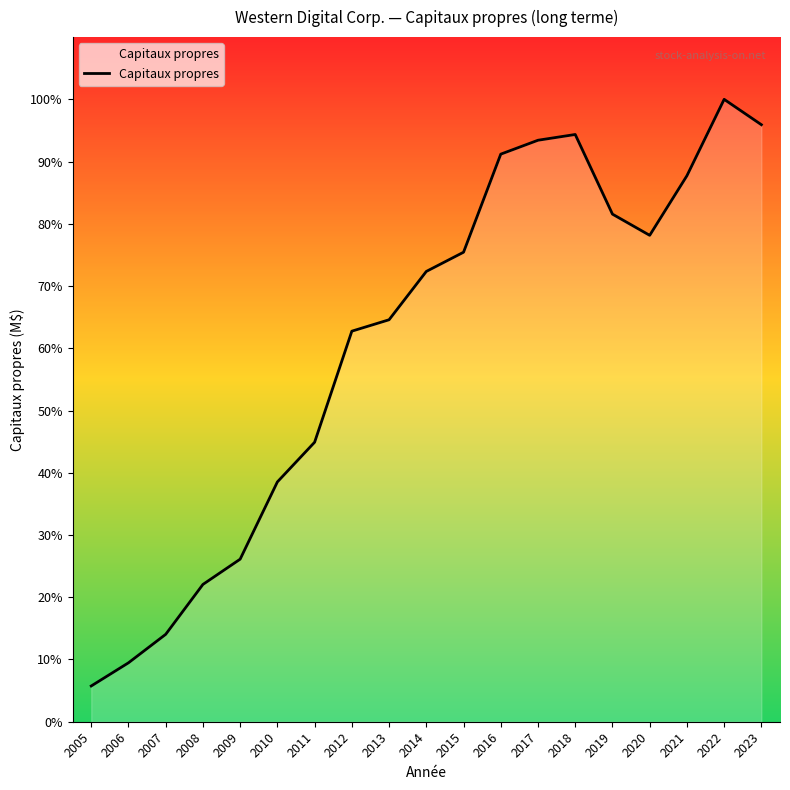

List the labels in order of value, largest first.

2022, 2023, 2018, 2017, 2016, 2021, 2019, 2020, 2015, 2014, 2013, 2012, 2011, 2010, 2009, 2008, 2007, 2006, 2005